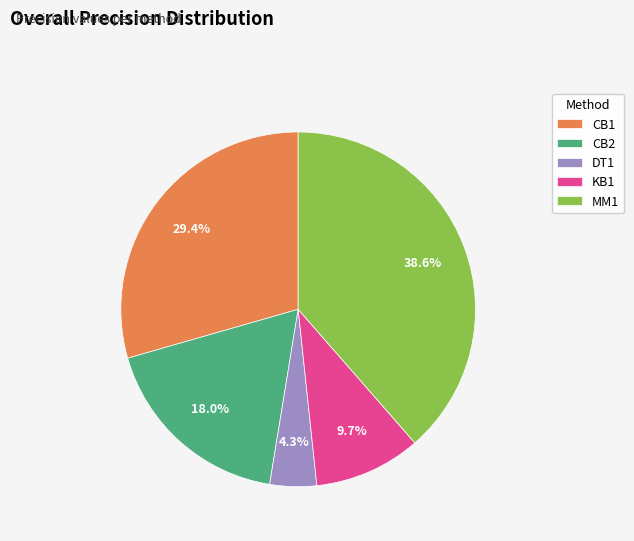

Is DT1 the majority of the pie?

No